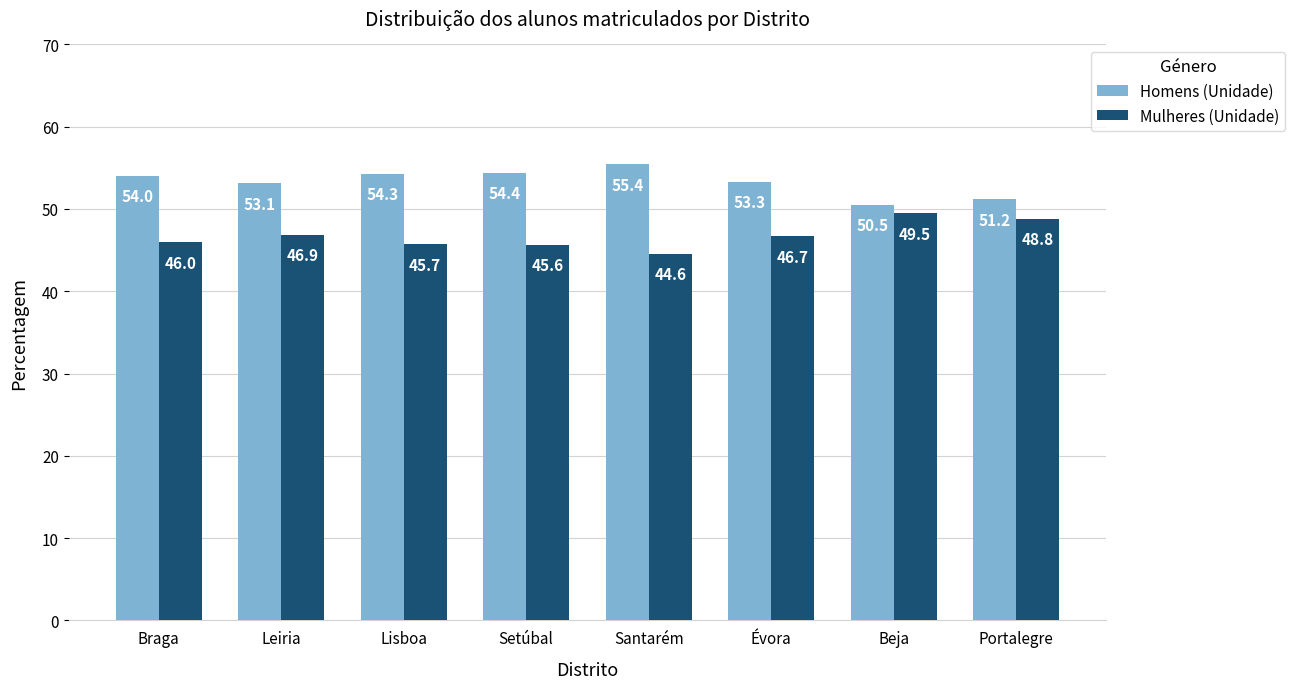

Reading left to right, list all the values displayed in this chart.

Homens (Unidade): 54.0	53.1	54.3	54.4	55.4	53.3	50.5	51.2
Mulheres (Unidade): 46.0	46.9	45.7	45.6	44.6	46.7	49.5	48.8